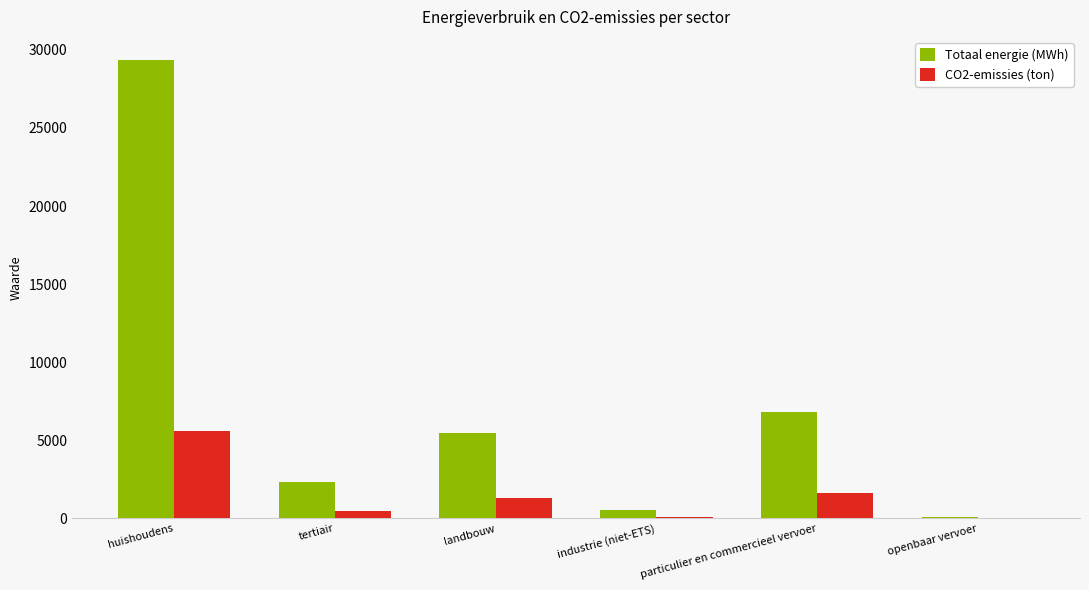

What is the sum of all Totaal energie (MWh) values?

44597.3